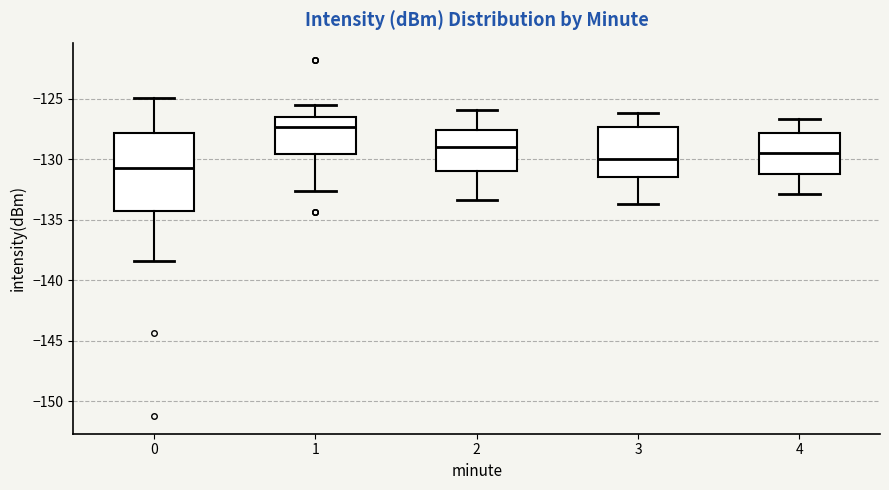

Where does the upper whisker of the box at x = 0 end on the y-axis? The values are not printed on the chart, so give them approximately, as read against the axis.

-125.0